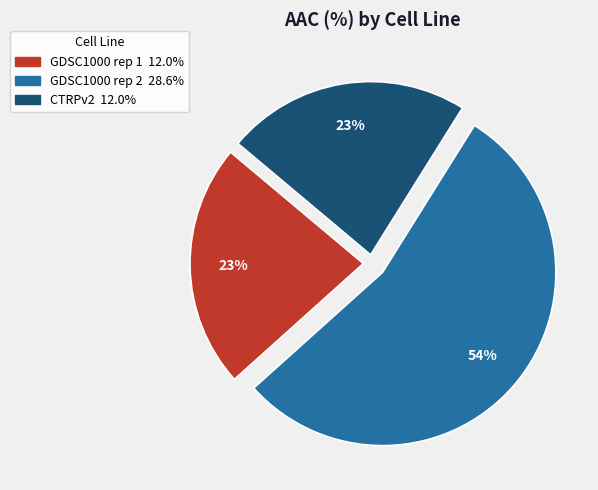

The GDSC1000 rep 1 slice represents 23% of the pie. True or false?

True